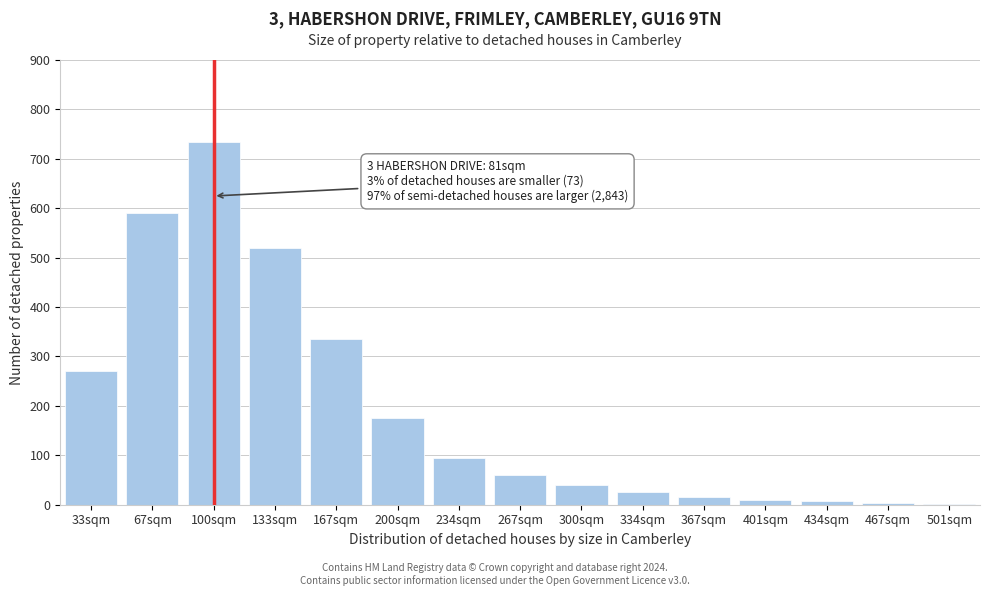

Where is the data nearest to the value 368?

167sqm